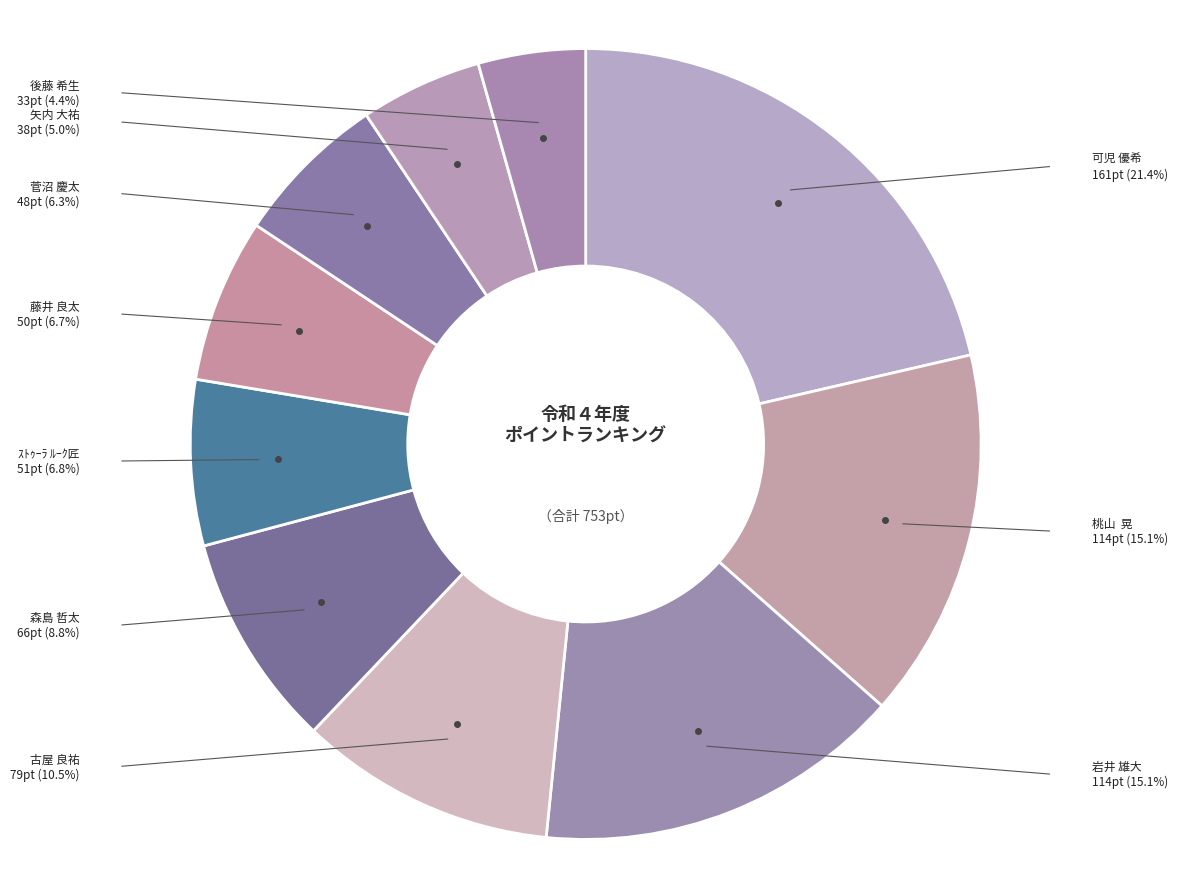

What is the largest slice in the pie chart?

可児 優希